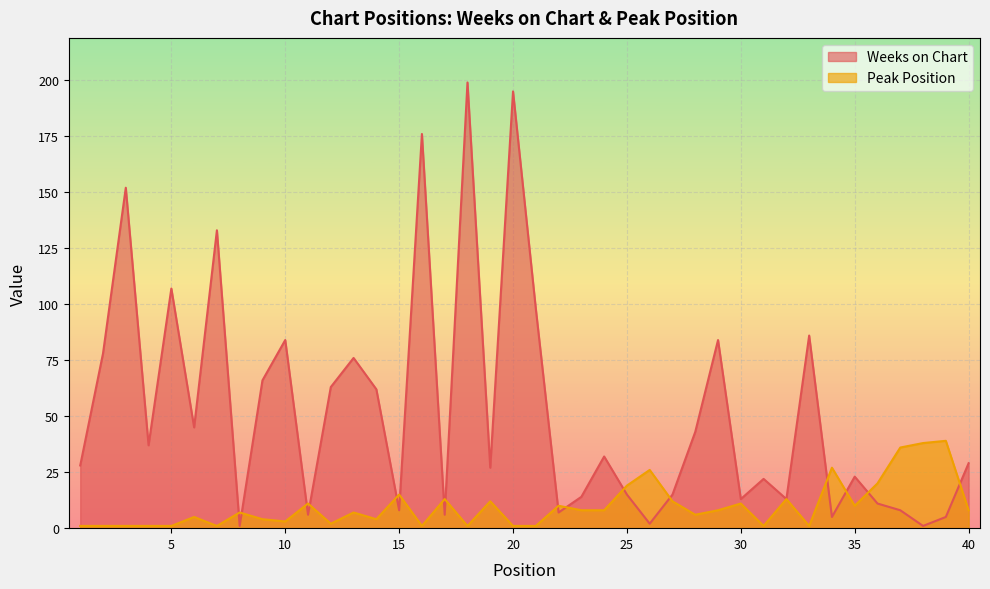

What is the difference between the maximum and second lowest values in the Weeks on Chart series?

198